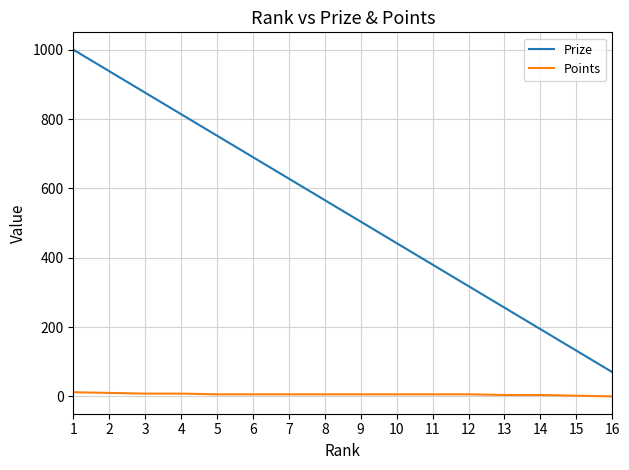

Which series has the widest spread of values?

Prize